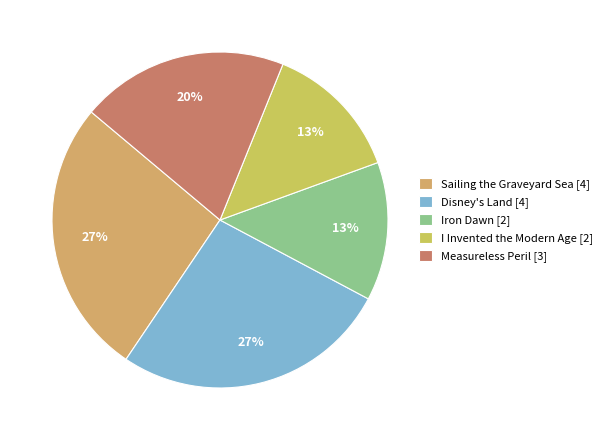

How many slices are in this pie chart?

5